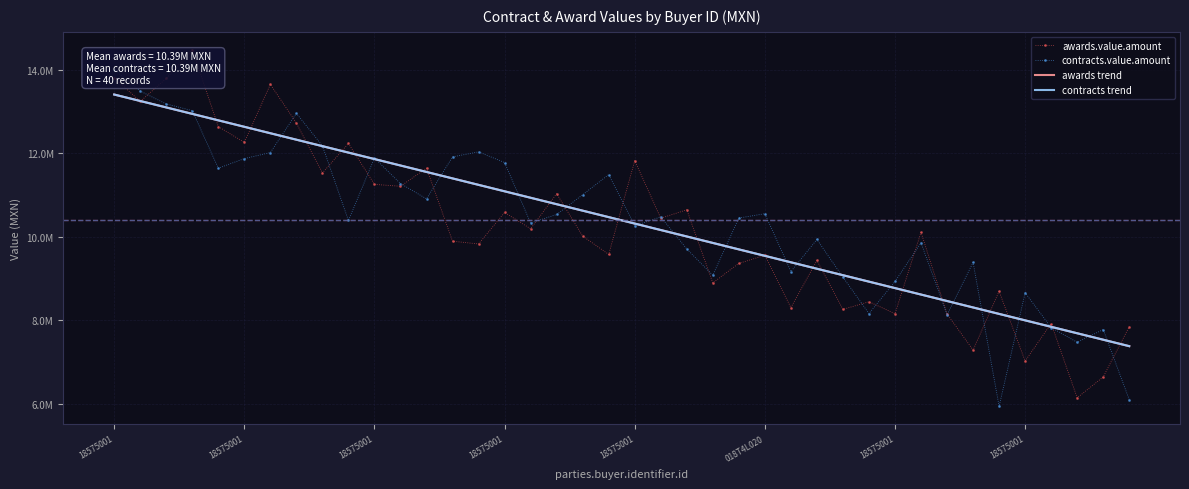

In contracts.value.amount, how many points are higher than both neighbors (excluding endpoints)?

11